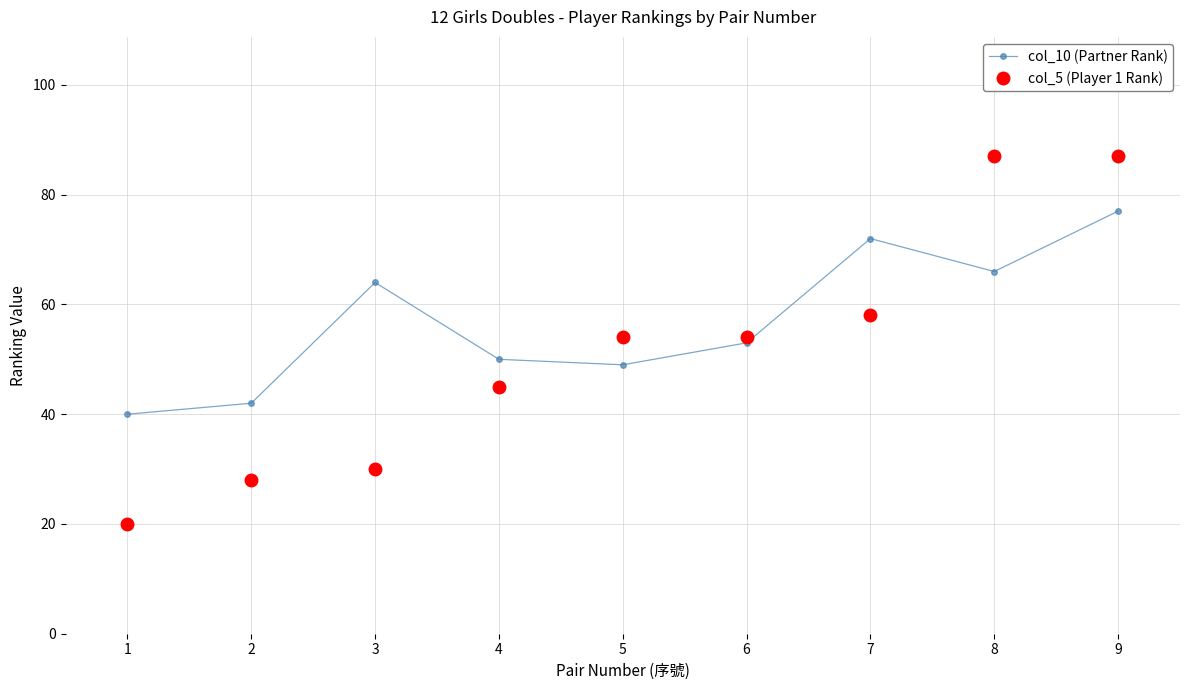

What is the difference between the col_10 (Partner Rank) values at 1 and 8?

26